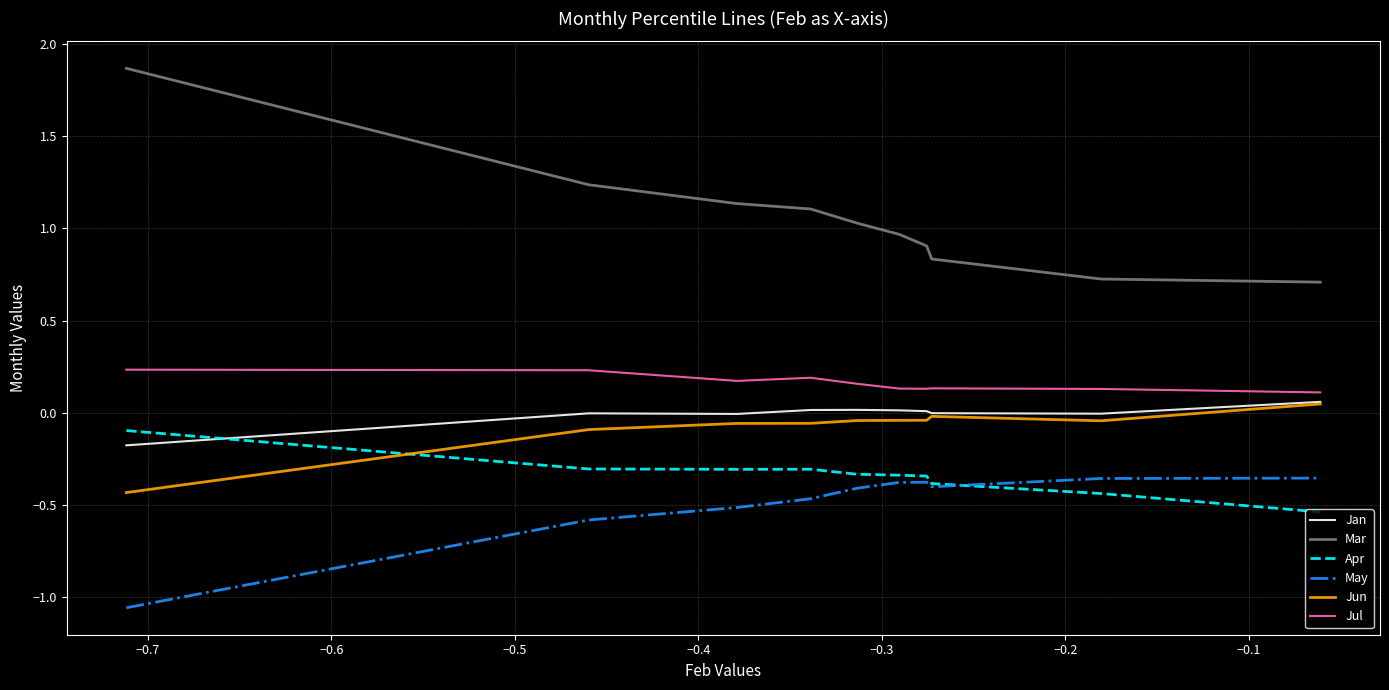

Which series has the widest spread of values?

Mar